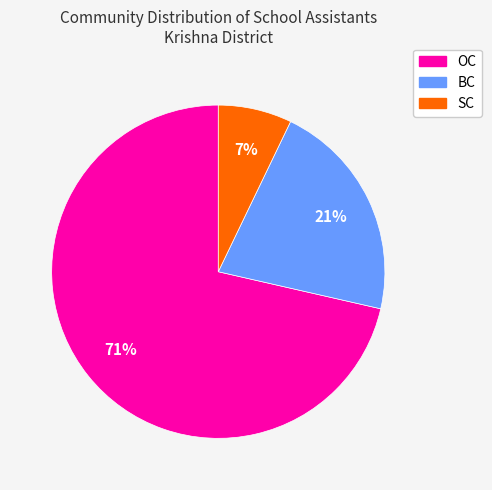

Which category accounts for the majority?

OC